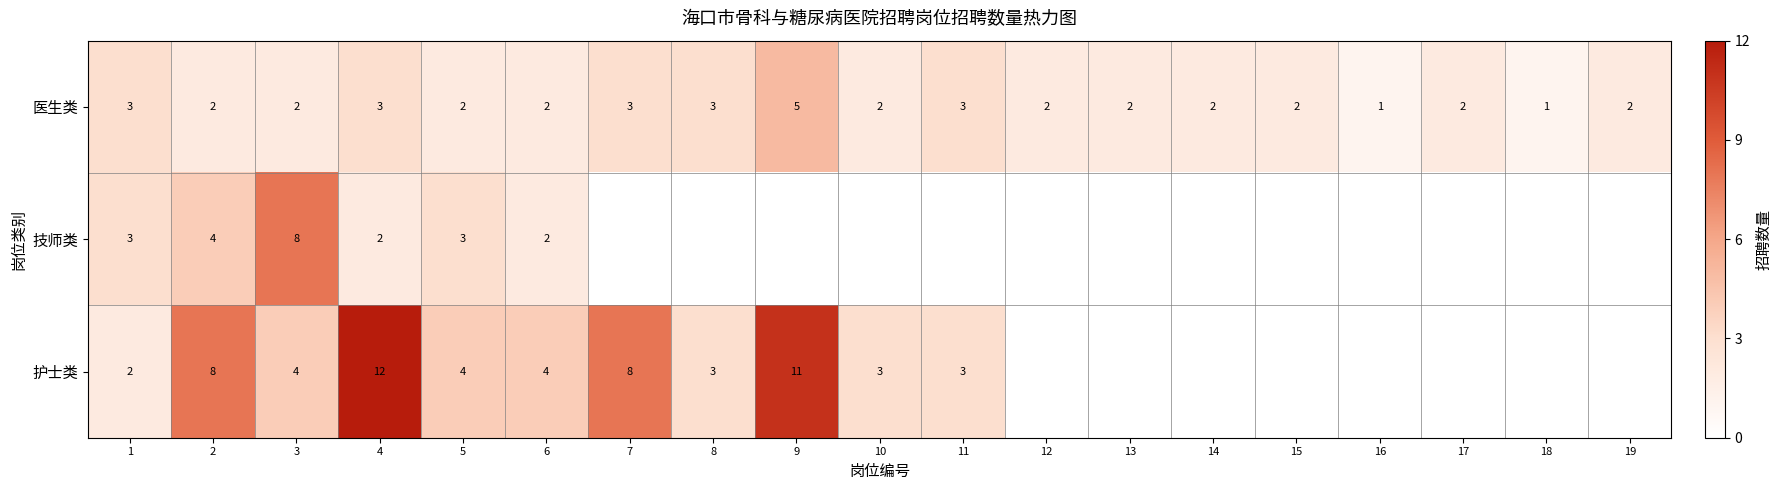

What is the sum of the 护士类 values at 3 and 9?

15